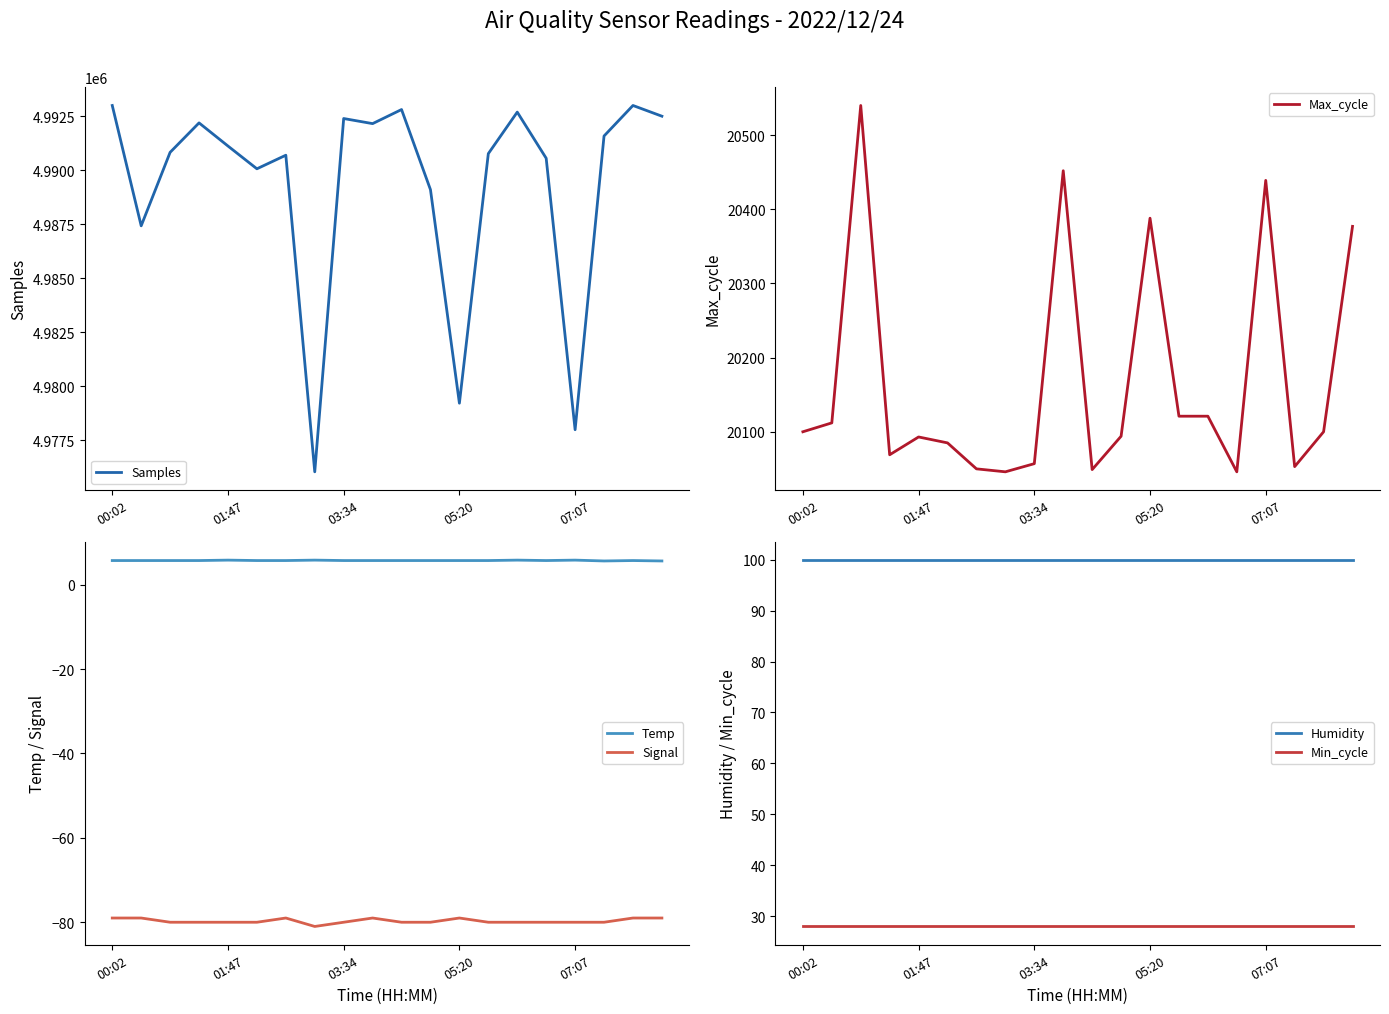

Is it true that Temp equals 5.8 at 01:47?

True